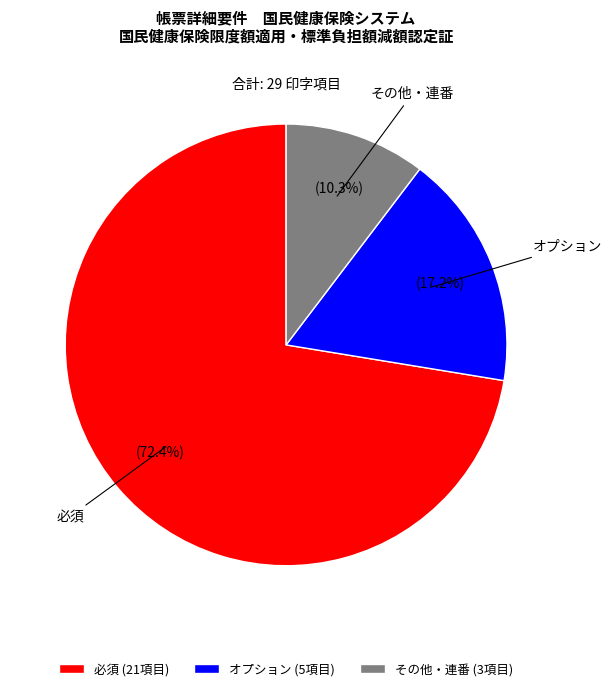

To the nearest percent, what is the difference between the largest and smallest slice percentages?

62%